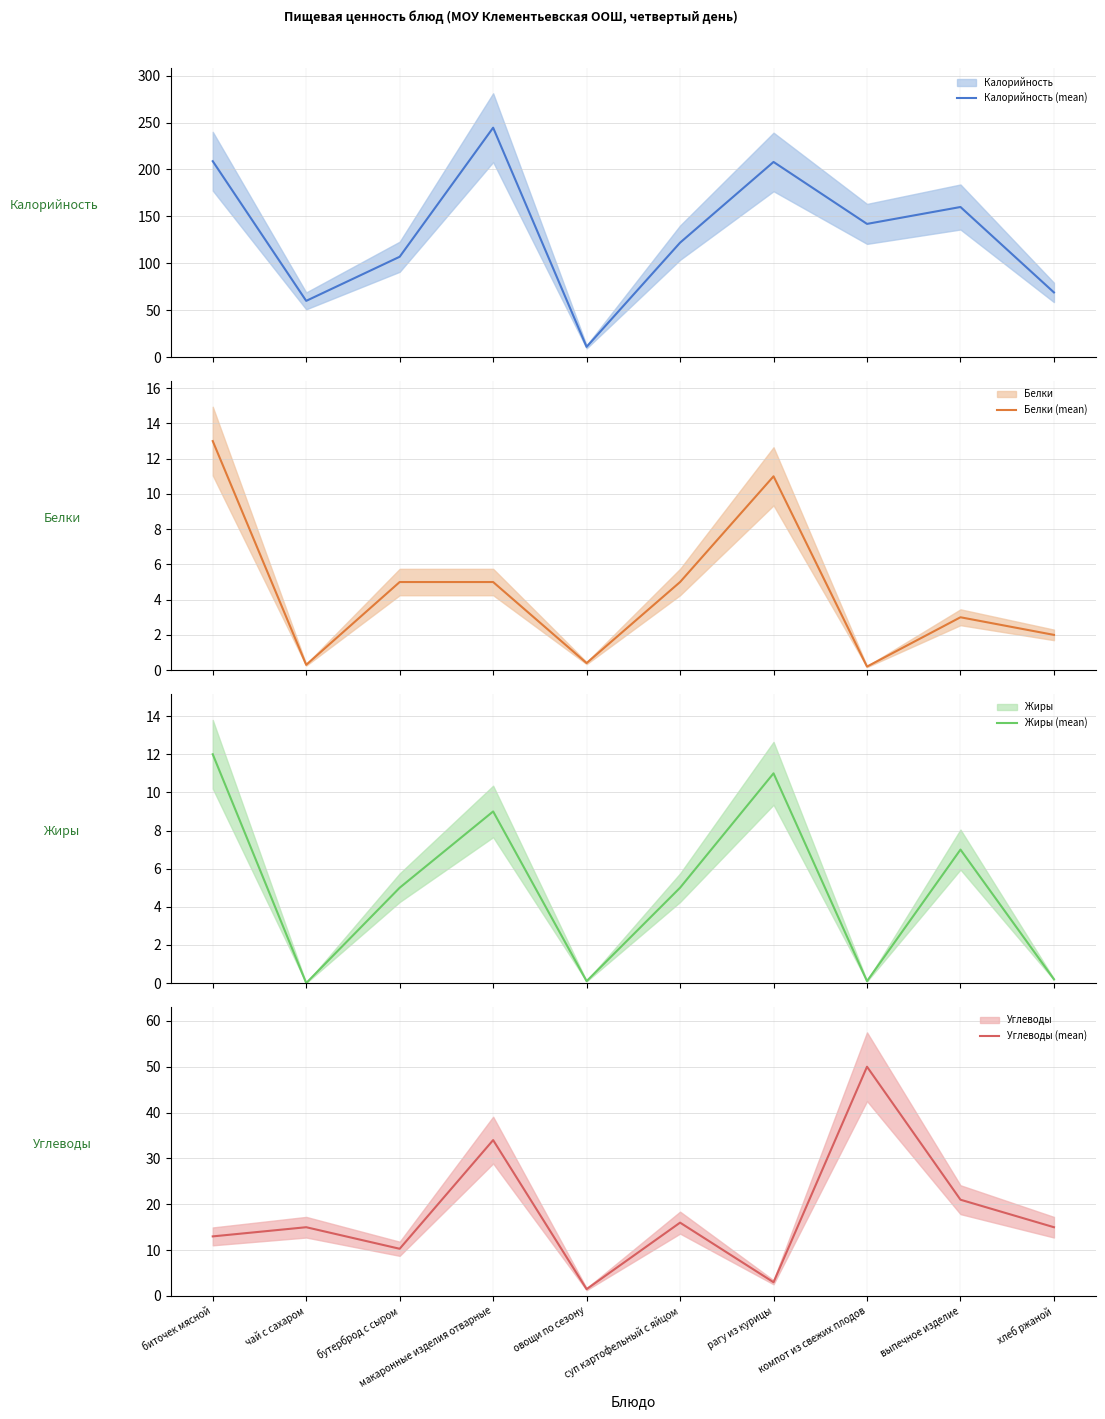

What is the value of the Жиры (mean) point at the 7th from the left?

11.0